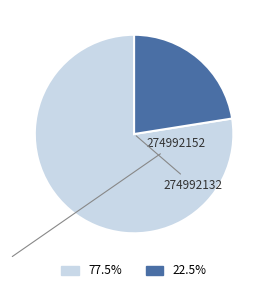

What percentage is NOT represented by 274992152?

22.5%